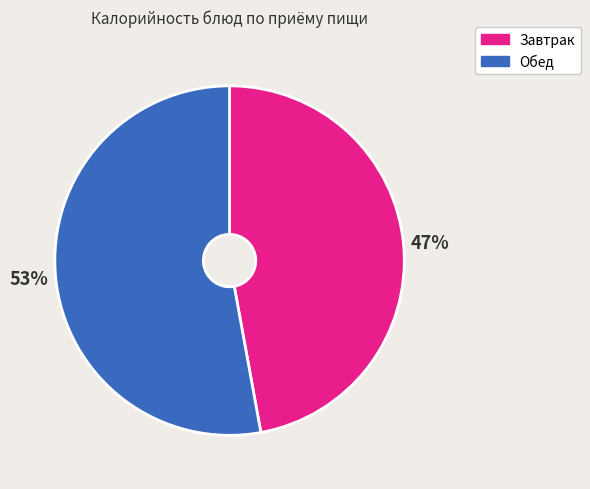

Is there a majority slice in this chart?

Yes